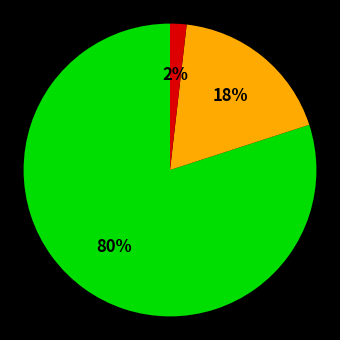

To the nearest percent, what is the average slice percentage?

33%